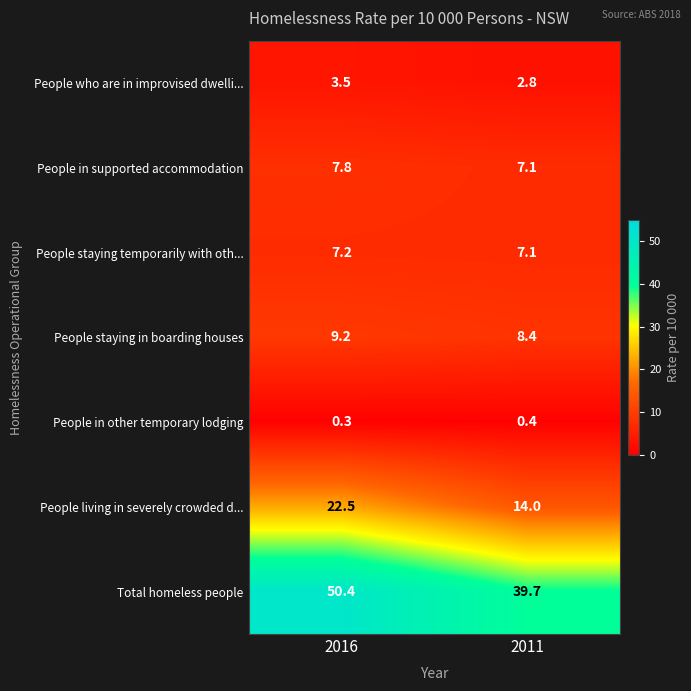

What is the difference between the maximum and minimum values in the People in supported accommodation series?

0.7